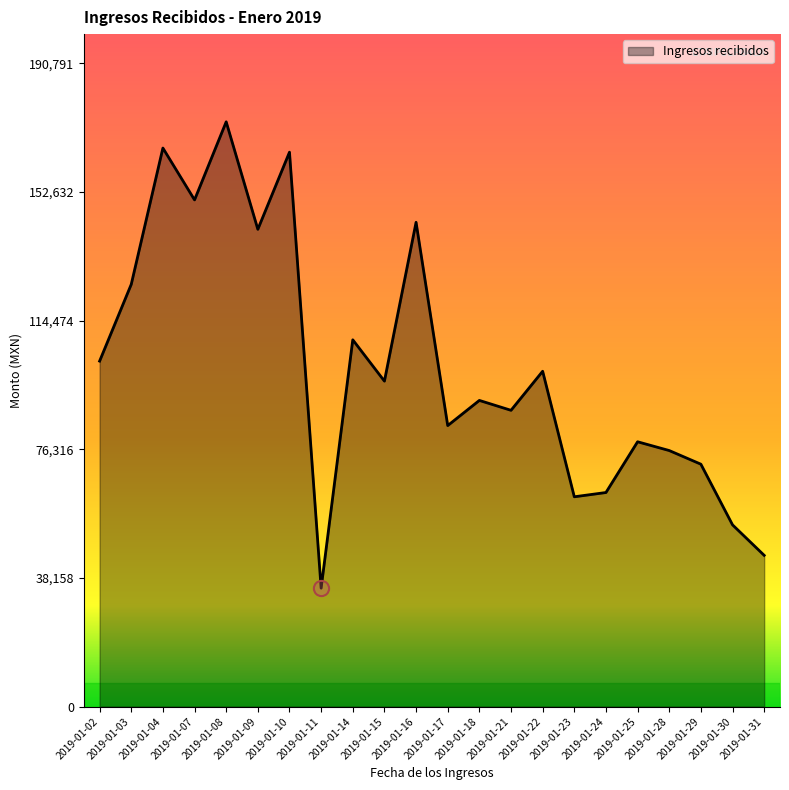

Approximately how many times larger is the value at 2019-01-16 compared to 2019-01-08?

0.8